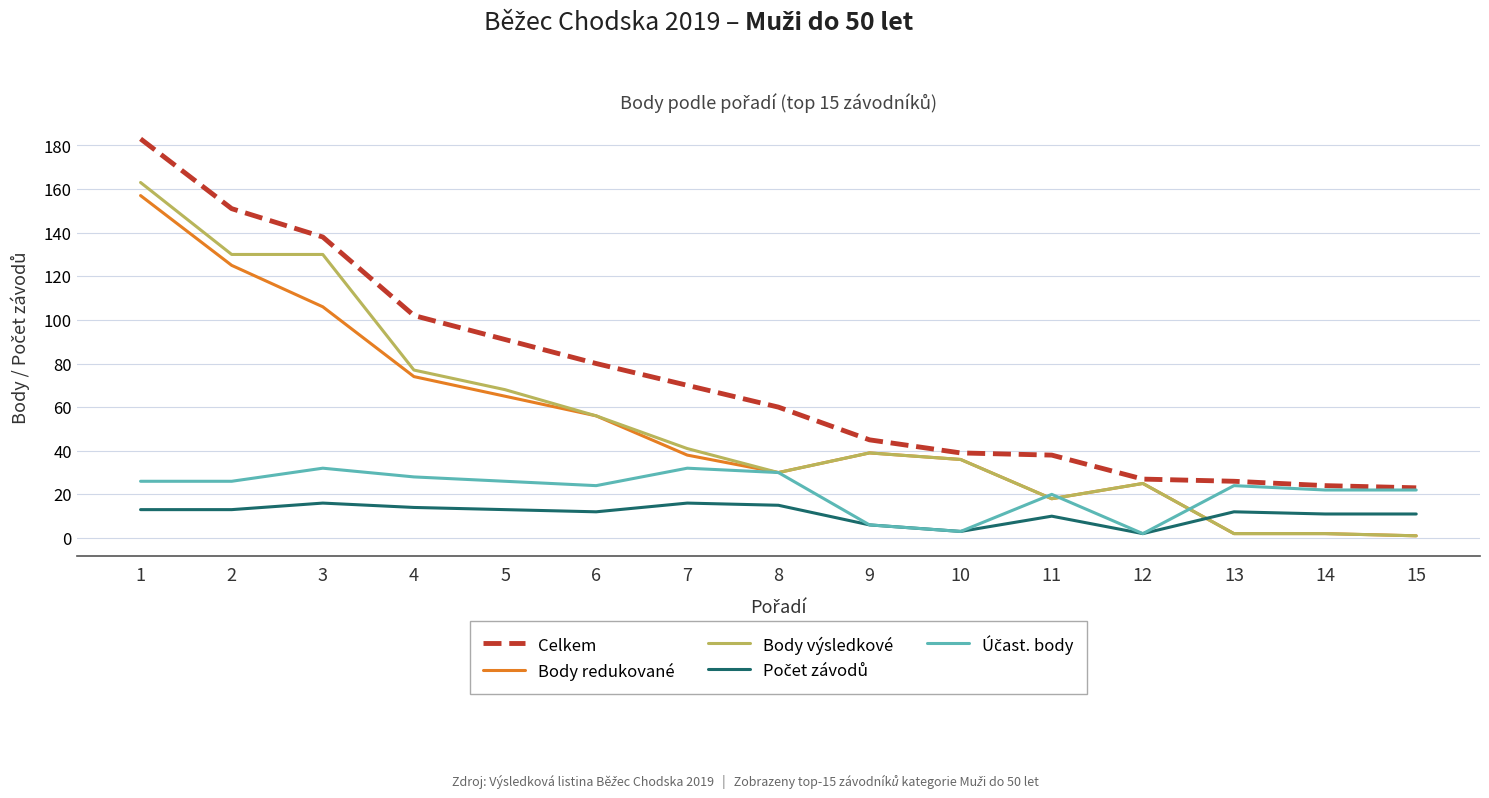

Between 7 and 11, which series saw the biggest shift?

Celkem